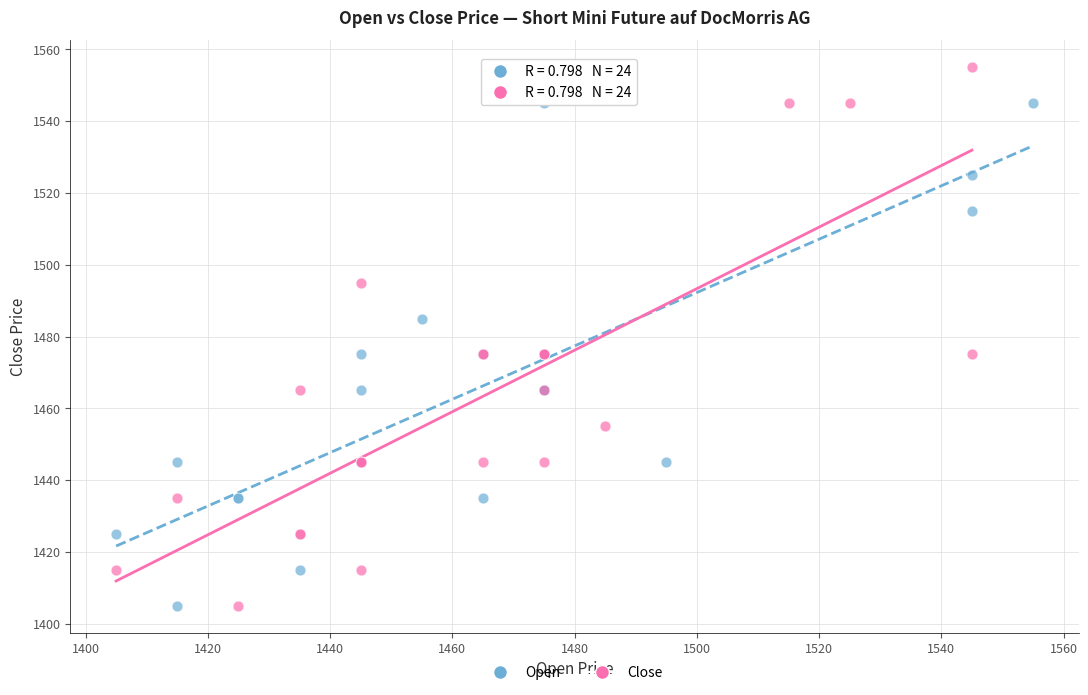

Which series has the largest Y range (max minus min)?

Close